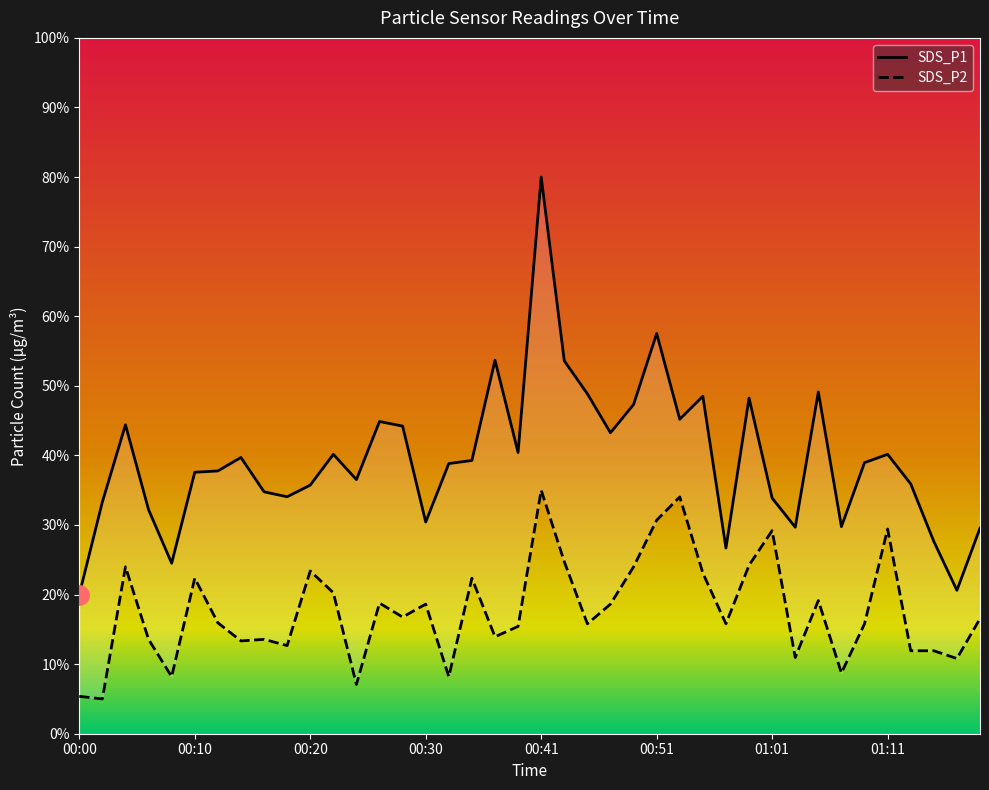

Rank the series by their maximum value, from lowest to highest.

SDS_P2, SDS_P1